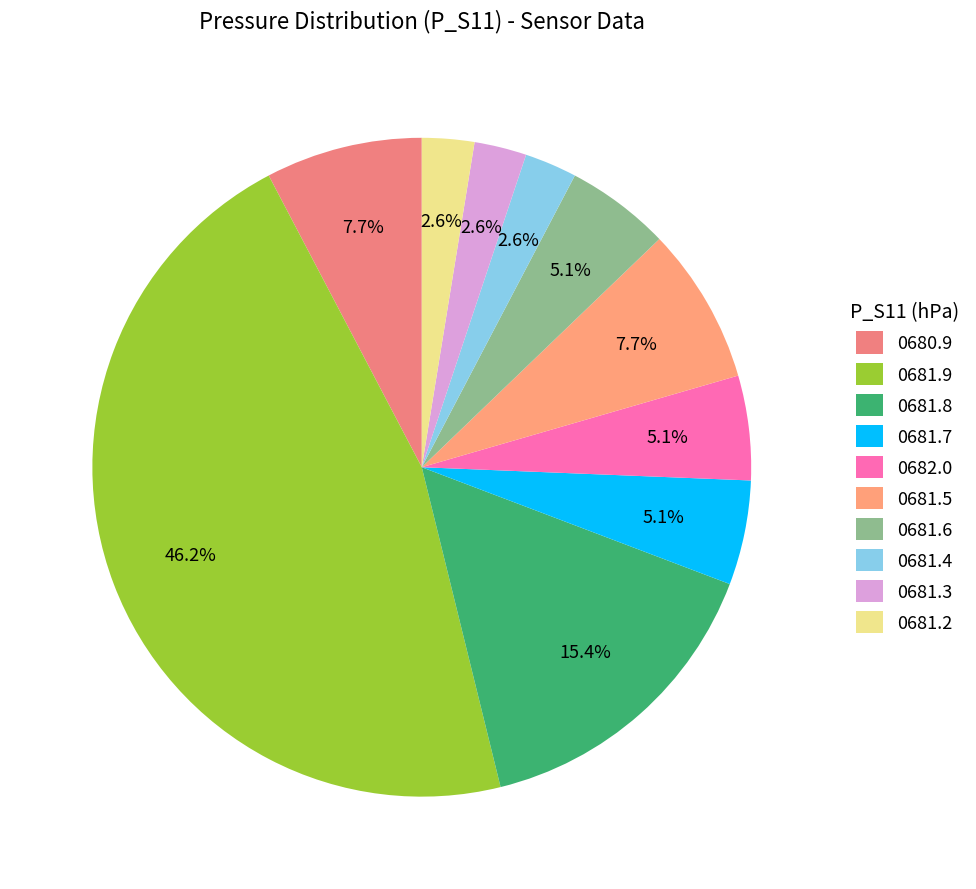

Count the number of slices in the pie.

10